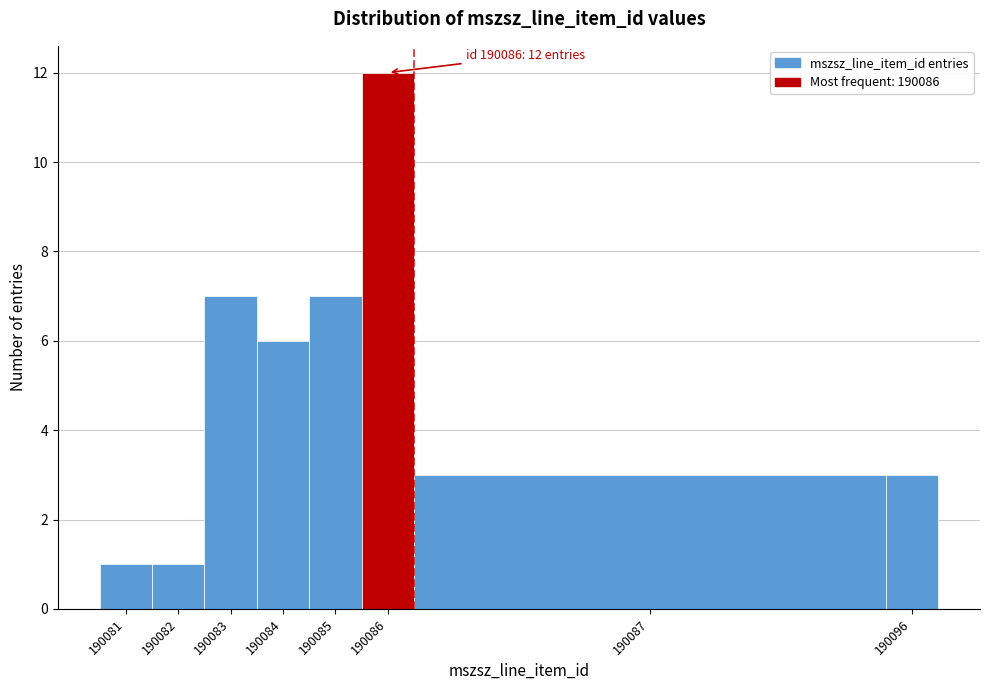

Reading left to right, extract all data points from this chart.

1	1	7	6	7	12	3	3